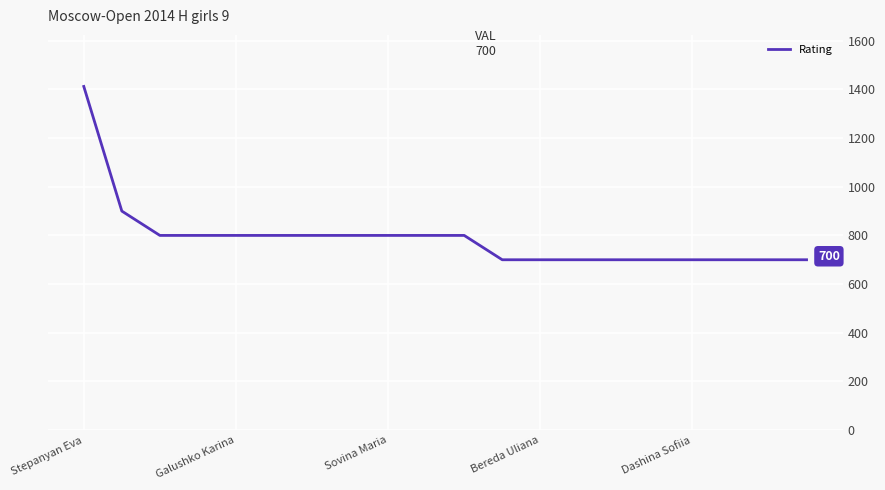

What is the greatest value displayed?

1412